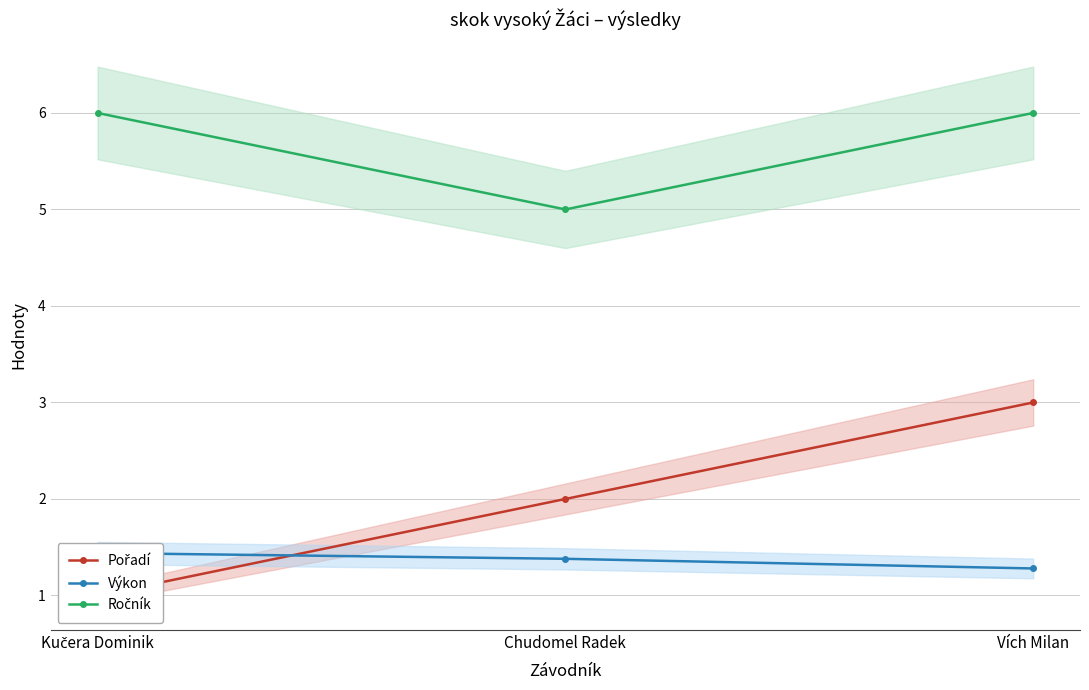

What position from the left is Vích Milan?

3